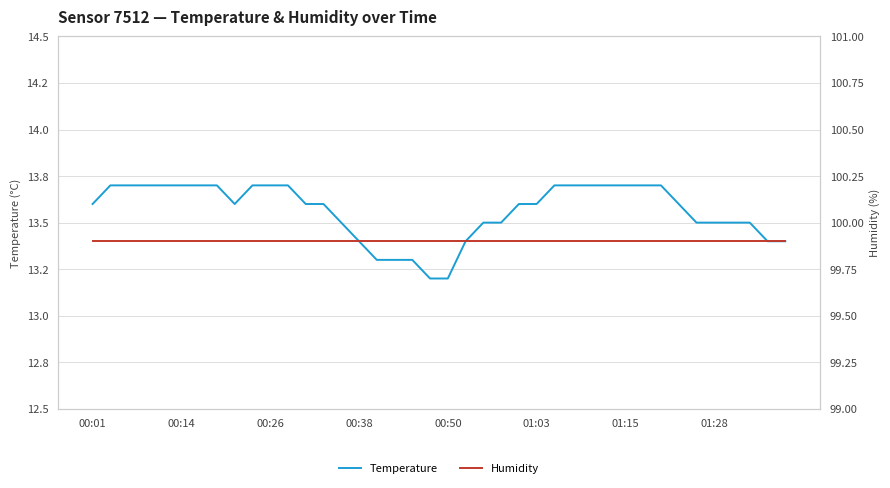

The value of Humidity at 34 is 99.9. True or false?

True